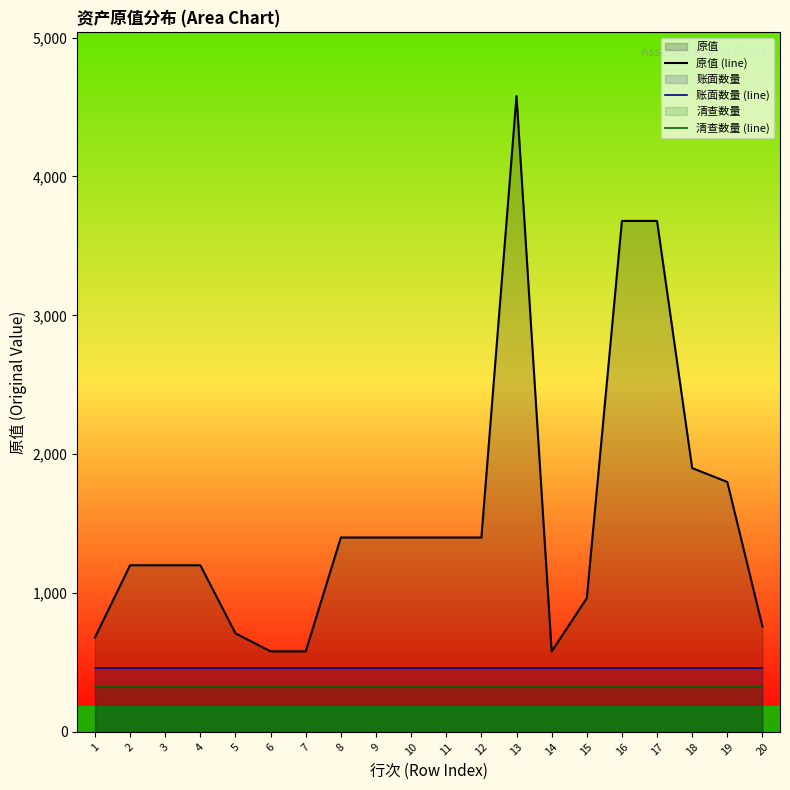

Is it true that 原值 (line) equals 329.8 at 2?

False